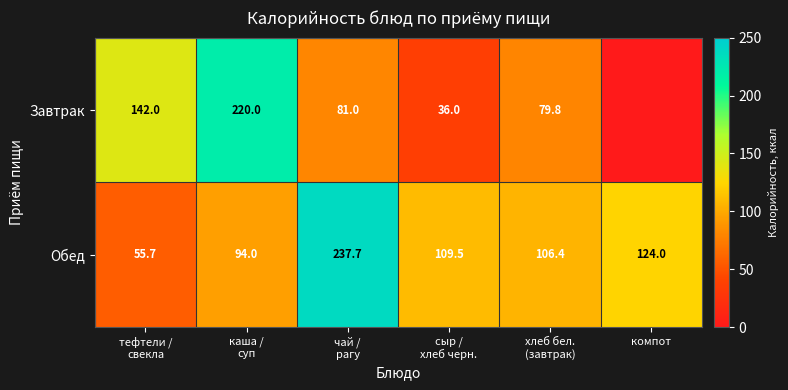

What is the average value of the Обед series?

121.2